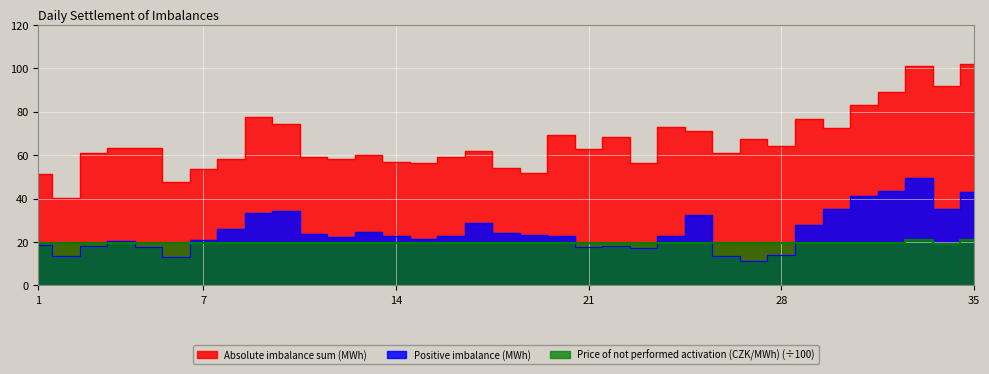

What is the approximate value of Absolute imbalance sum (MWh) at 30?

72.5